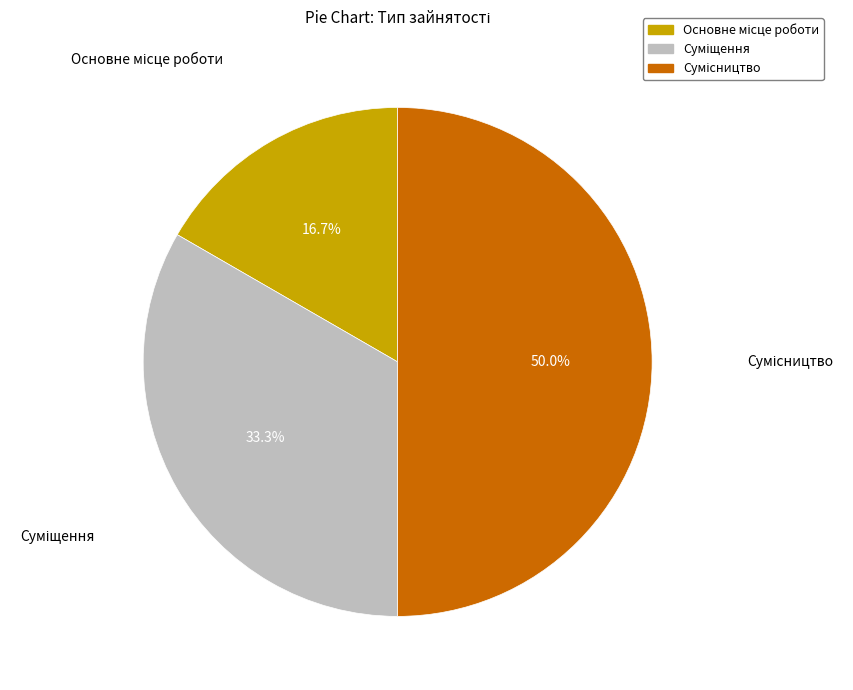

How many slices are in this pie chart?

3